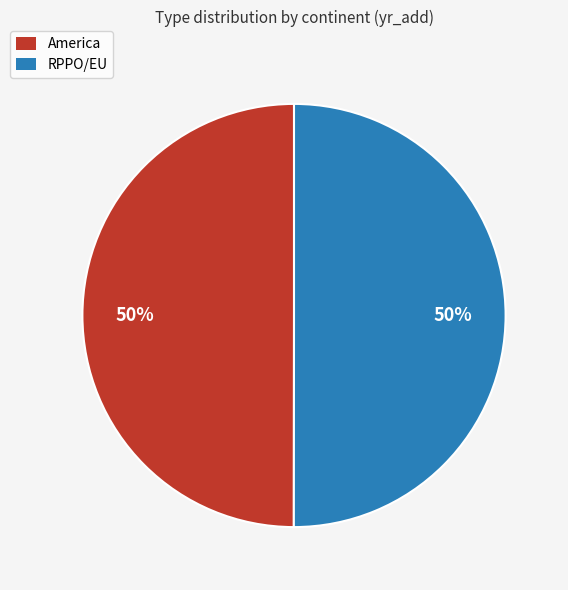

Count the number of slices in the pie.

2